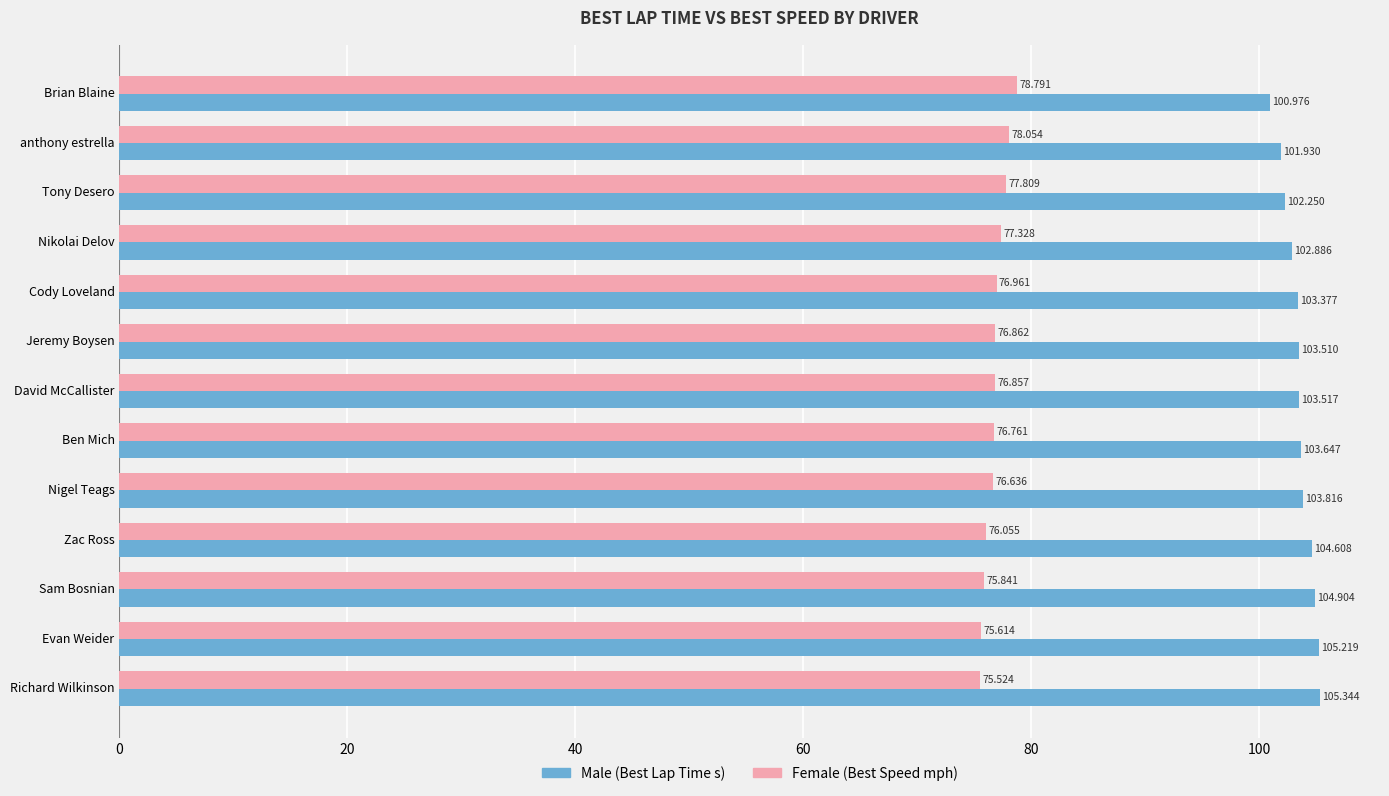

Which category has the lowest value across all series?

Richard Wilkinson